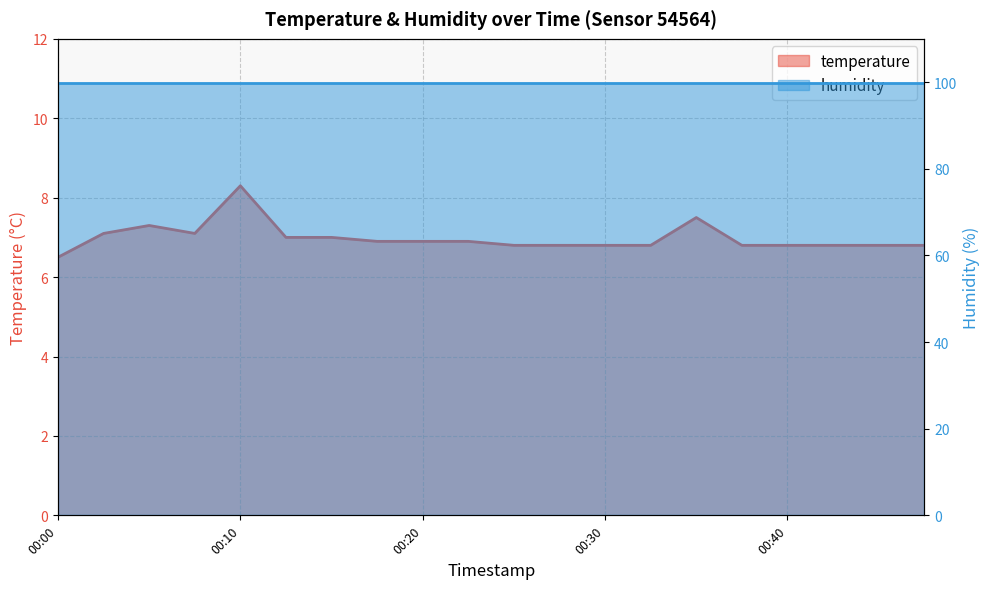

What is the change in value from 00:13 to 00:35?

+0.5